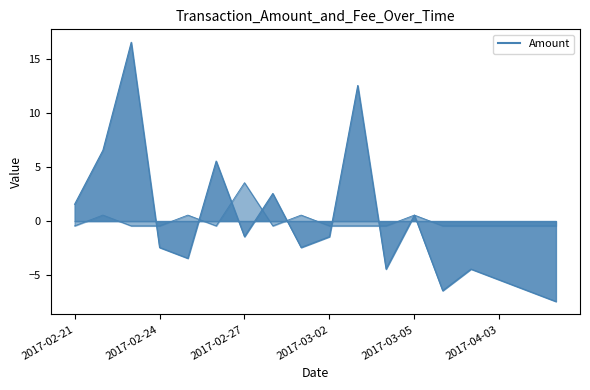

How many distinct data groups are displayed?

2